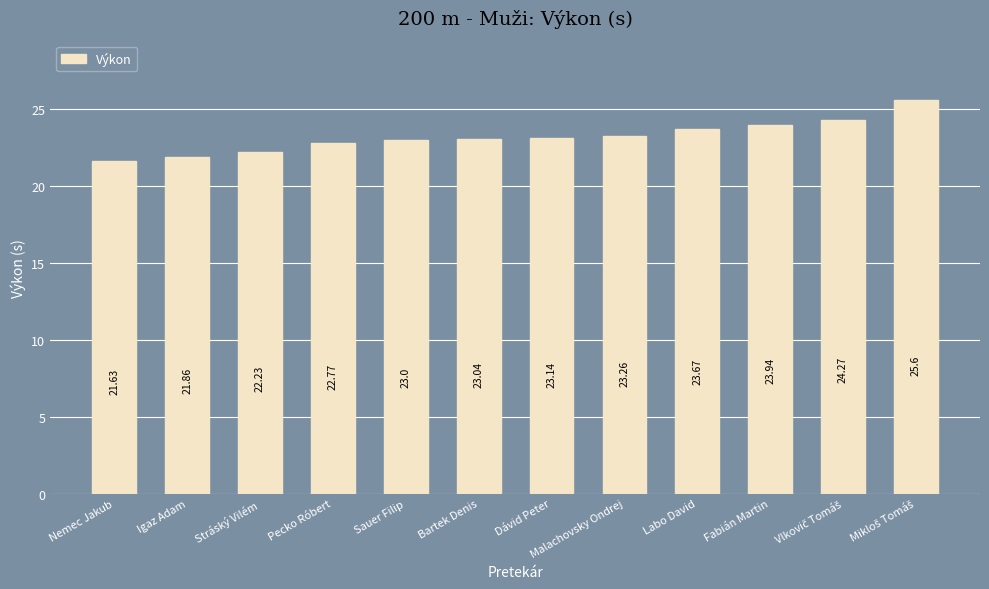

What is the difference between the values at Malachovsky Ondrej and Pecko Róbert?

0.5